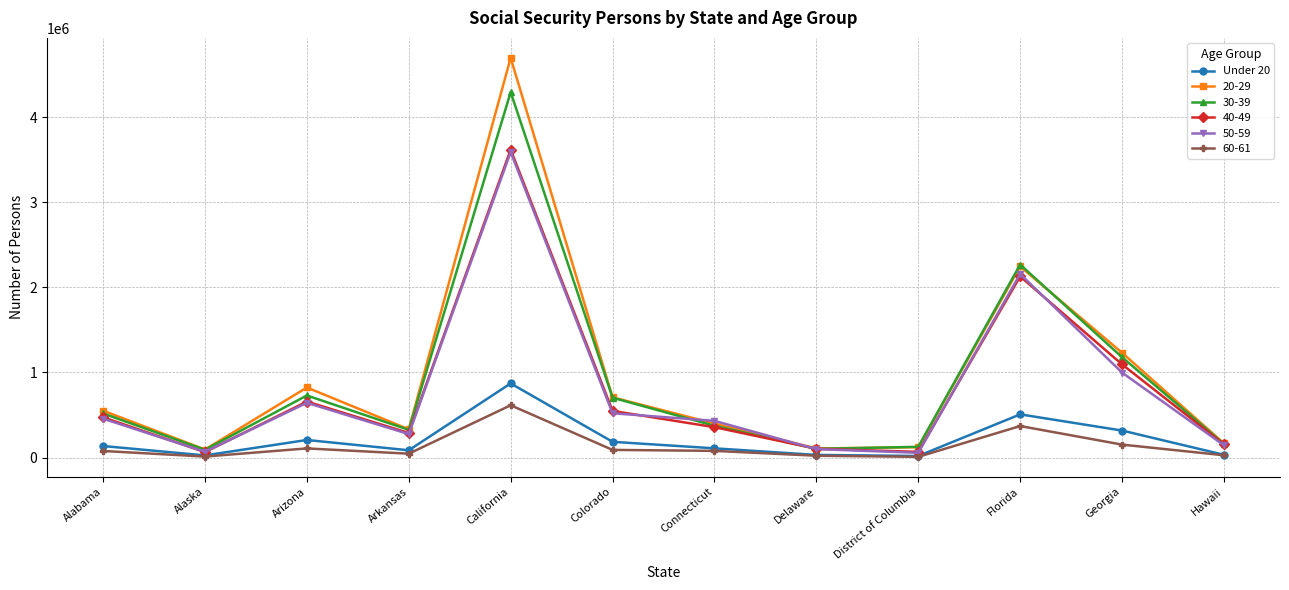

Which series has the widest spread of values?

20-29